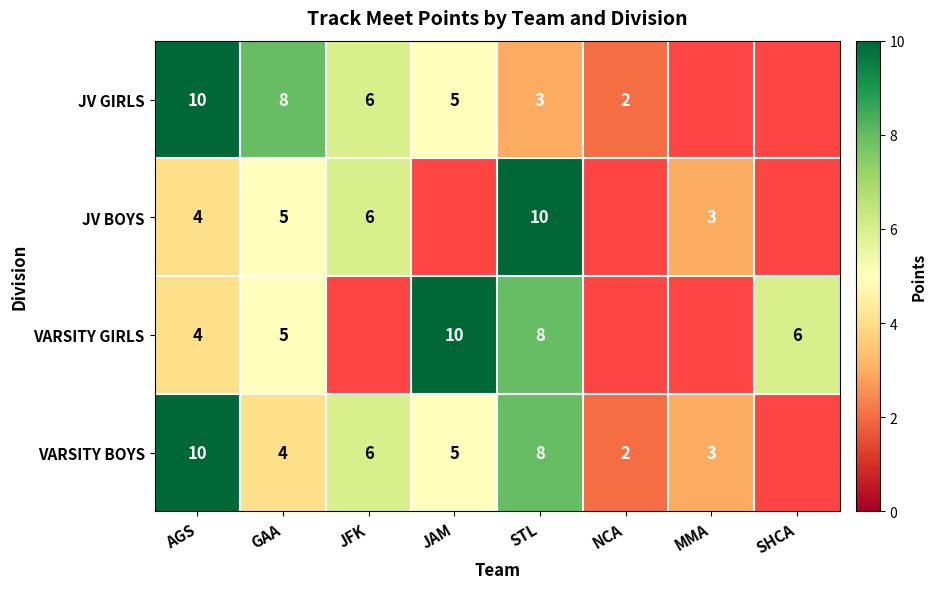

The value of JV GIRLS at GAA is 8. True or false?

True